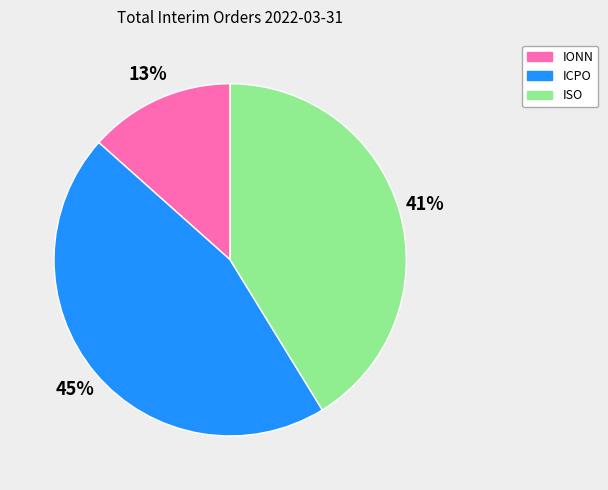

Which category has the smallest portion of the pie?

IONN